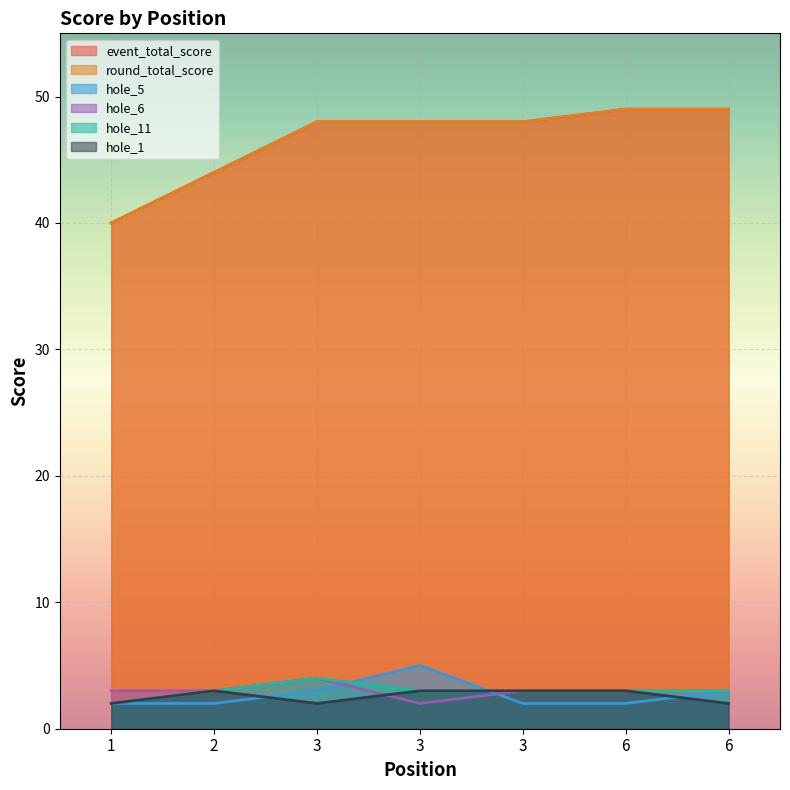

Which series has the largest total across all categories?

event_total_score